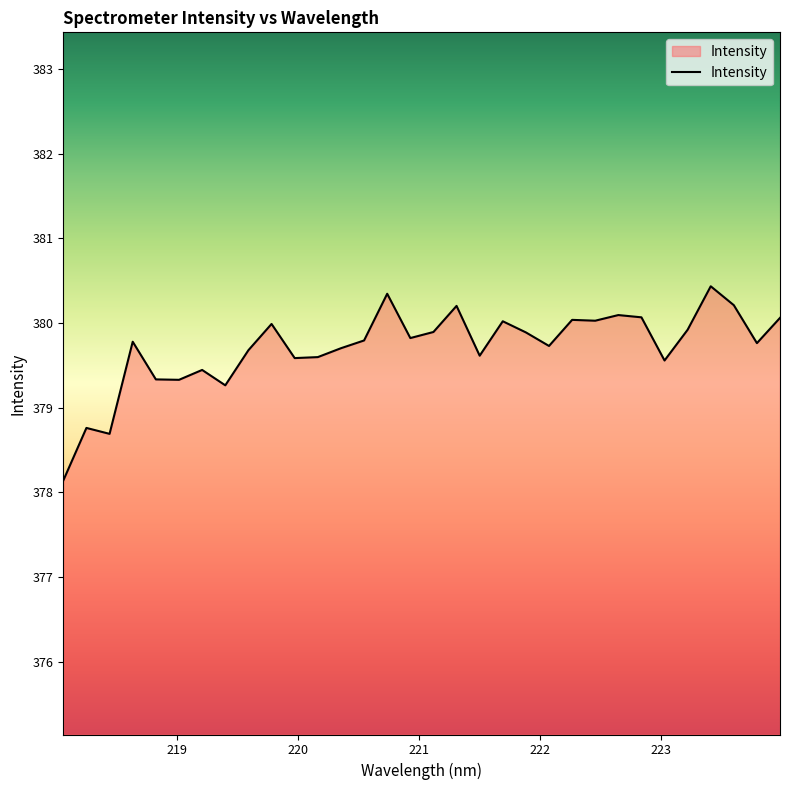

What is the difference between the maximum and minimum values?

2.3